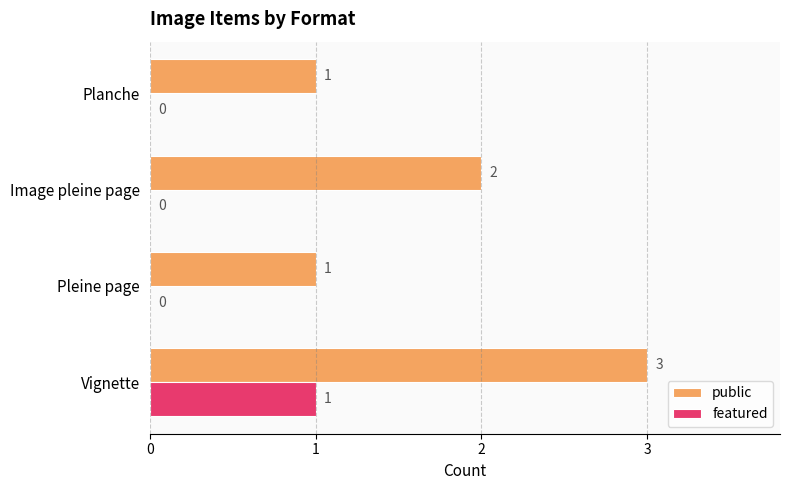

Is it true that featured equals 0 at Image pleine page?

True